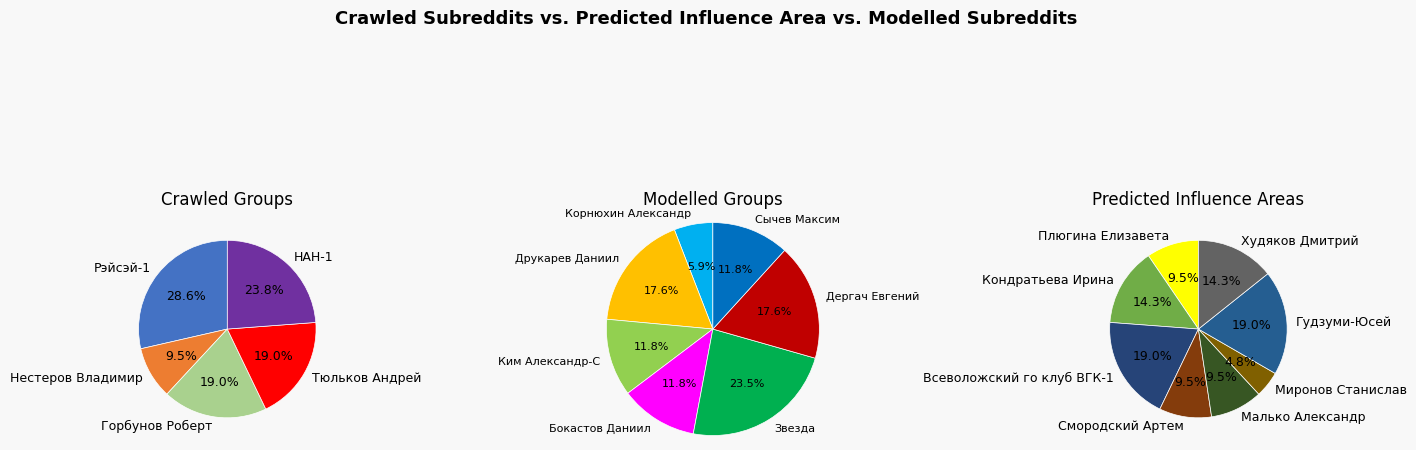

How many segments does this pie chart have?

20